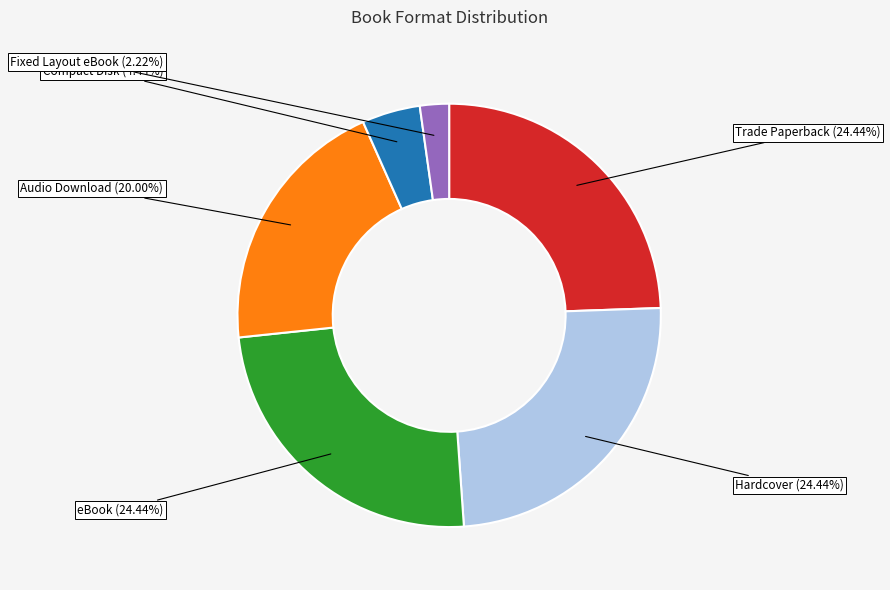

The Compact Disk slice represents 4% of the pie. True or false?

True